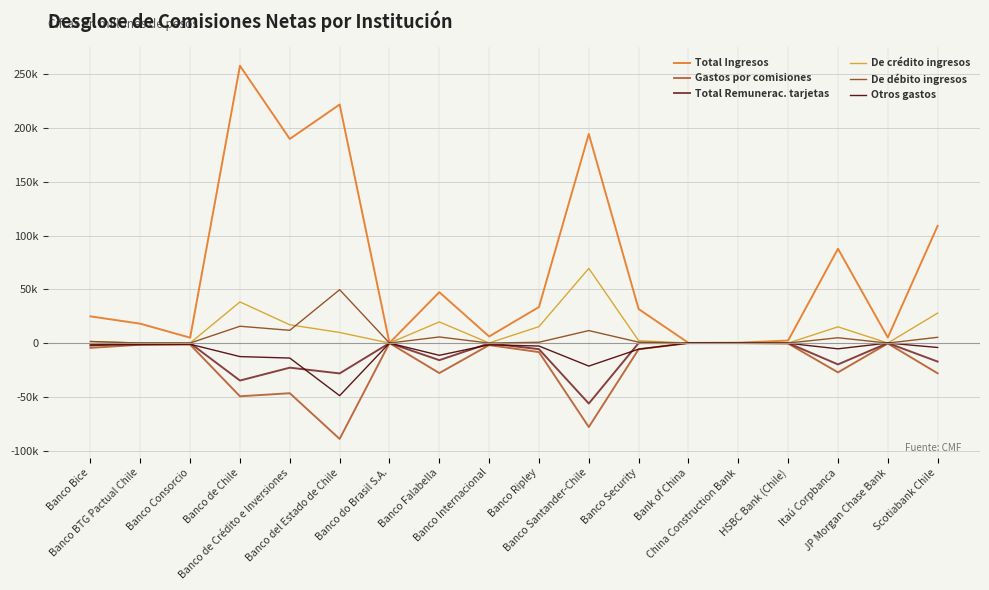

Reading right to left, extract all data points from this chart.

Total Ingresos: Scotiabank Chile=109083	JP Morgan Chase Bank=5154	Itaú Corpbanca=87764	HSBC Bank (Chile)=2349	China Construction Bank=339	Bank of China=149	Banco Security=31641	Banco Santander-Chile=194571	Banco Ripley=33529	Banco Internacional=6153	Banco Falabella=47349	Banco do Brasil S.A.=88	Banco del Estado de Chile=222024	Banco de Crédito e Inversiones=189959	Banco de Chile=258049	Banco Consorcio=4998	Banco BTG Pactual Chile=18033	Banco Bice=24834
Gastos por comisiones: Scotiabank Chile=-28149	JP Morgan Chase Bank=-390	Itaú Corpbanca=-27282	HSBC Bank (Chile)=-458	China Construction Bank=-4	Bank of China=-14	Banco Security=-5736	Banco Santander-Chile=-78143	Banco Ripley=-8412	Banco Internacional=-1899	Banco Falabella=-27922	Banco do Brasil S.A.=-11	Banco del Estado de Chile=-89216	Banco de Crédito e Inversiones=-46677	Banco de Chile=-49529	Banco Consorcio=-1454	Banco BTG Pactual Chile=-1503	Banco Bice=-4475
Total Remunerac. tarjetas: Scotiabank Chile=-17239	JP Morgan Chase Bank=0	Itaú Corpbanca=-19874	HSBC Bank (Chile)=0	China Construction Bank=0	Bank of China=0	Banco Security=-17	Banco Santander-Chile=-56280	Banco Ripley=-5664	Banco Internacional=-268	Banco Falabella=-15917	Banco do Brasil S.A.=0	Banco del Estado de Chile=-28259	Banco de Crédito e Inversiones=-22899	Banco de Chile=-34882	Banco Consorcio=-81	Banco BTG Pactual Chile=0	Banco Bice=-2270
De crédito ingresos: Scotiabank Chile=27908	JP Morgan Chase Bank=0	Itaú Corpbanca=15102	HSBC Bank (Chile)=0	China Construction Bank=0	Bank of China=0	Banco Security=2230	Banco Santander-Chile=69480	Banco Ripley=15315	Banco Internacional=73	Banco Falabella=19673	Banco do Brasil S.A.=0	Banco del Estado de Chile=9866	Banco de Crédito e Inversiones=17003	Banco de Chile=38284	Banco Consorcio=30	Banco BTG Pactual Chile=0	Banco Bice=1401
De débito ingresos: Scotiabank Chile=5354	JP Morgan Chase Bank=0	Itaú Corpbanca=4941	HSBC Bank (Chile)=0	China Construction Bank=0	Bank of China=0	Banco Security=841	Banco Santander-Chile=11618	Banco Ripley=750	Banco Internacional=0	Banco Falabella=5665	Banco do Brasil S.A.=0	Banco del Estado de Chile=49654	Banco de Crédito e Inversiones=11862	Banco de Chile=15651	Banco Consorcio=0	Banco BTG Pactual Chile=0	Banco Bice=1474
Otros gastos: Scotiabank Chile=-4110	JP Morgan Chase Bank=0	Itaú Corpbanca=-5359	HSBC Bank (Chile)=-190	China Construction Bank=-4	Bank of China=-14	Banco Security=-5661	Banco Santander-Chile=-21425	Banco Ripley=-2748	Banco Internacional=-1622	Banco Falabella=-11387	Banco do Brasil S.A.=-11	Banco del Estado de Chile=-48950	Banco de Crédito e Inversiones=-13945	Banco de Chile=-12592	Banco Consorcio=-1085	Banco BTG Pactual Chile=-1503	Banco Bice=-1660